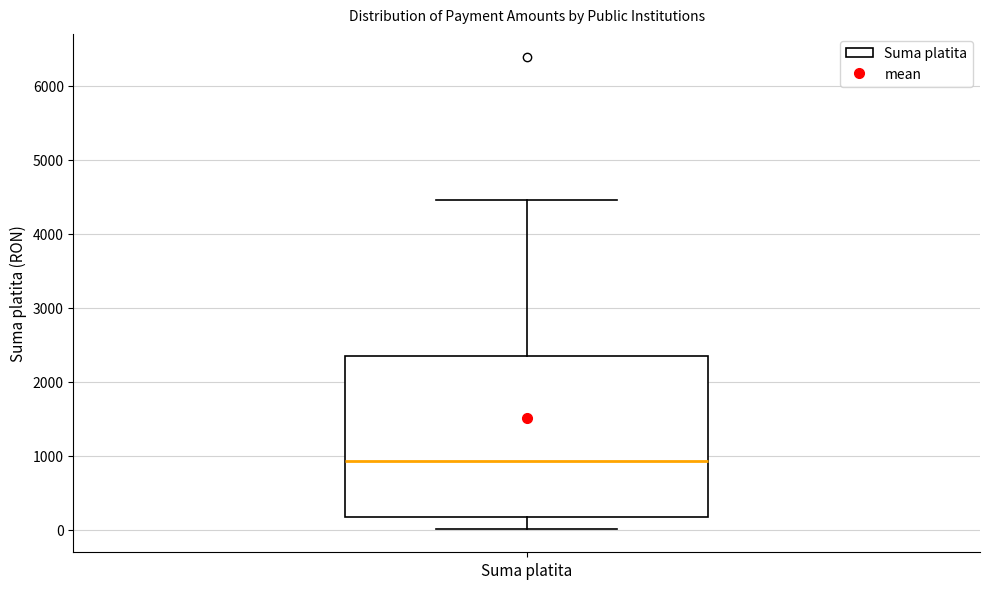

Transcribe this box plot: give where the median line is, the range the box spans, and where the two whiskers end, as read against the y-axis. The values are not printed on the chart, so give them approximately, as read against the axis.

median 900, box 200 to 2400, whiskers 0 to 4500